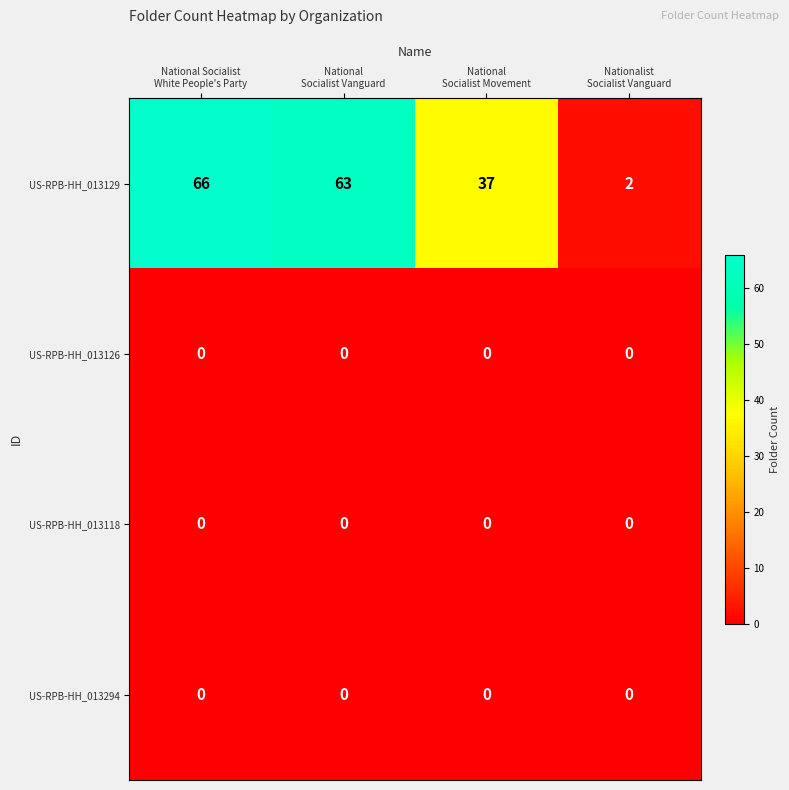

At how many categories does at least one series exceed 13?

3